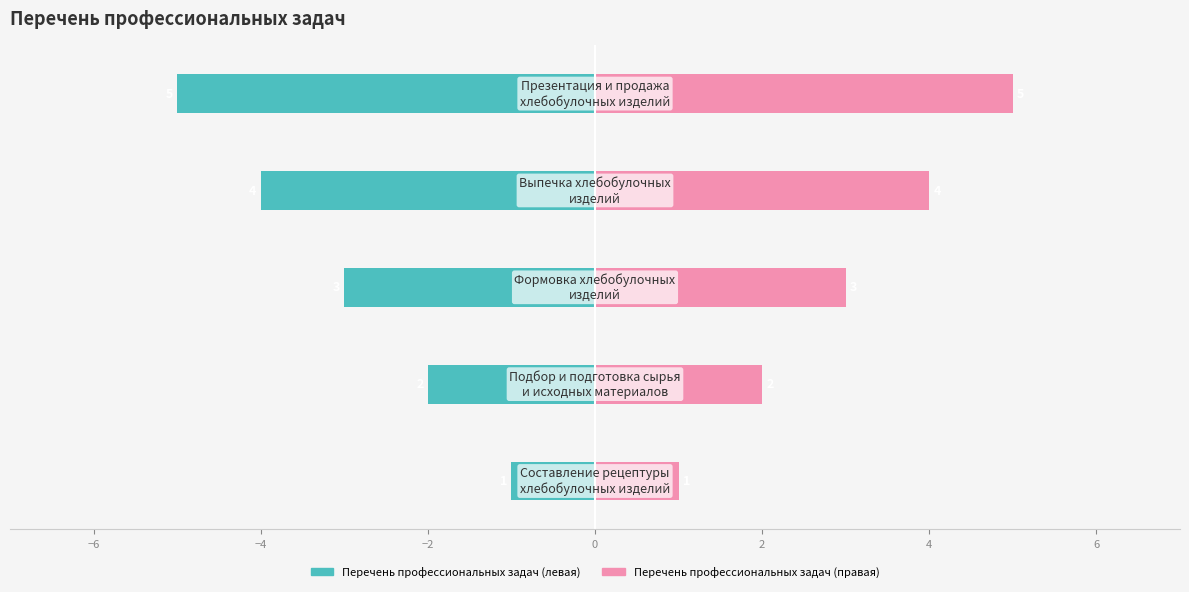

How many values in the Перечень профессиональных задач (правая) series are below 3?

2